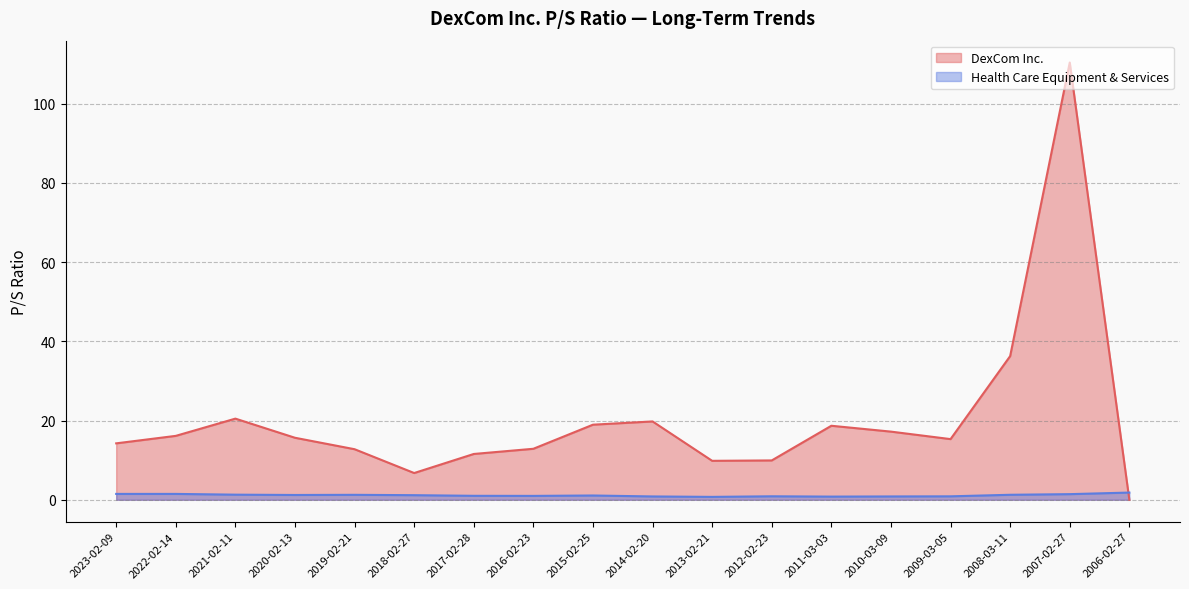

Where do DexCom Inc. and Health Care Equipment & Services first cross each other?

2007-02-27 and 2006-02-27